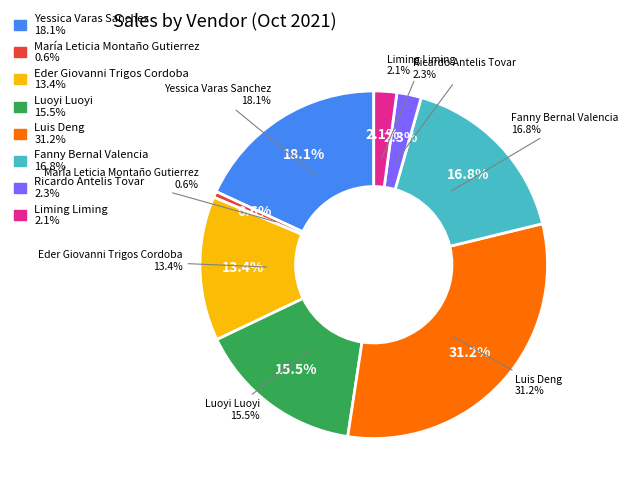

Is 10 the majority of the pie?

No